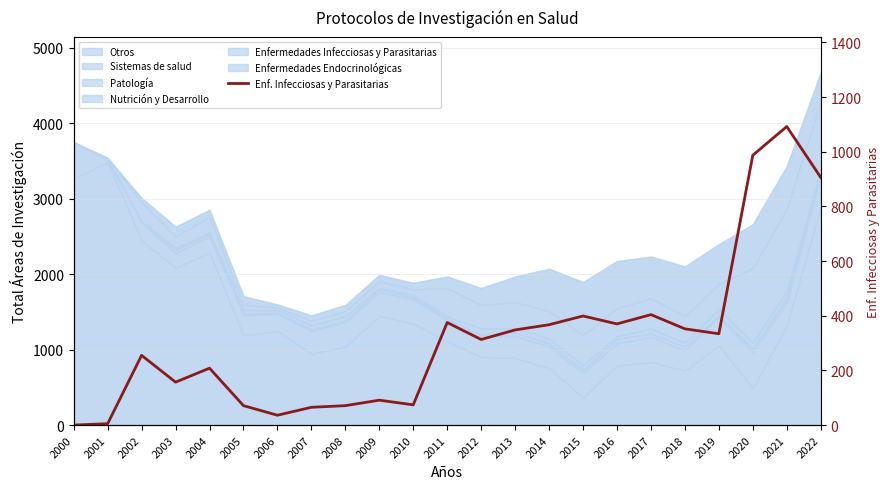

How many data points does each series have?

23